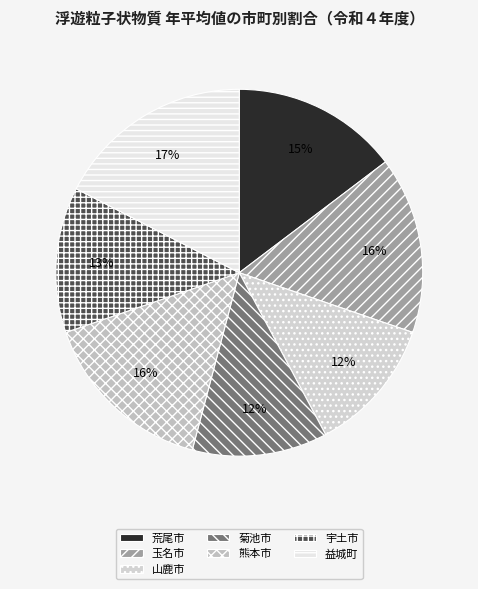

Do 熊本市 and 山鹿市 together represent more than half of the pie?

No